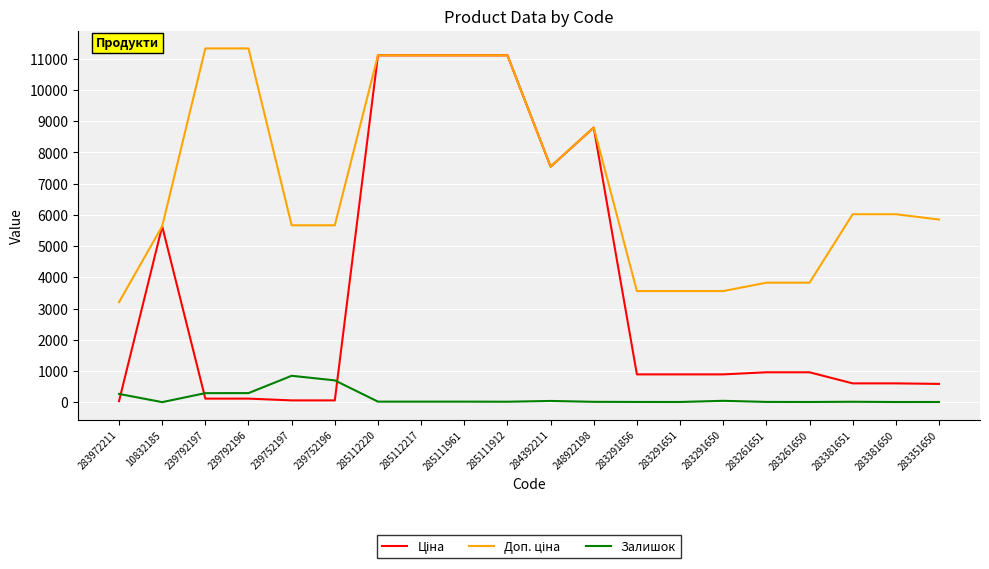

What is the maximum value for Залишок?

845.0